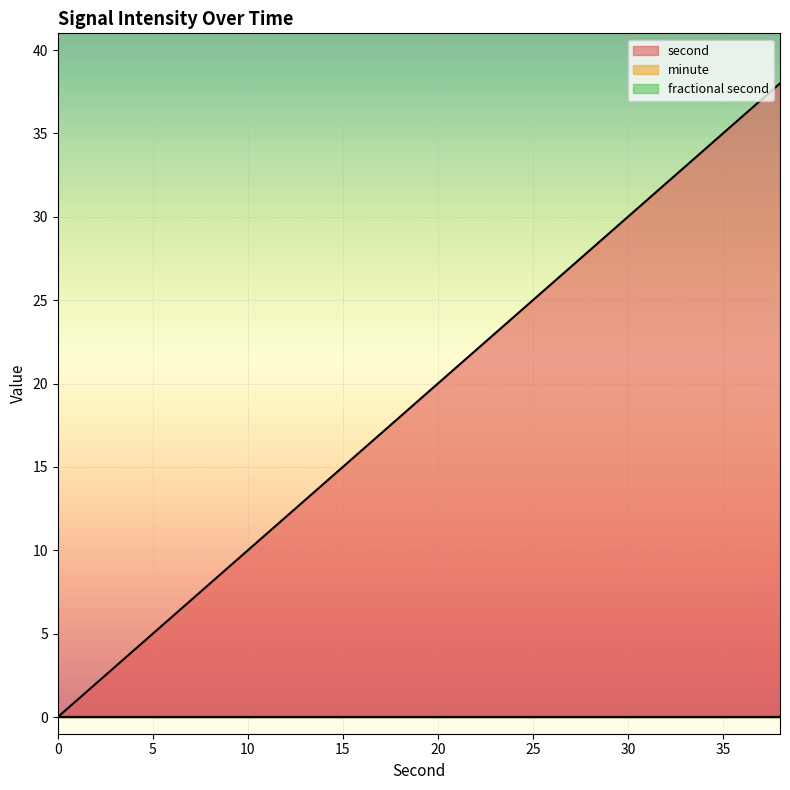

Which has a higher value, 10 or 18?

18